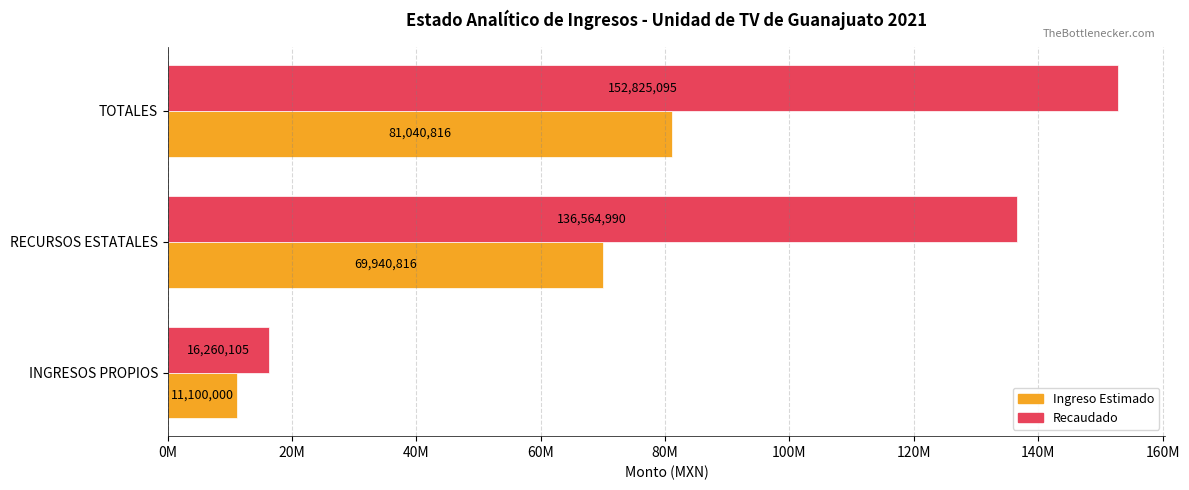

Reading left to right, list all the values displayed in this chart.

Ingreso Estimado: 11100000.0	69940816.3	81040816.3
Recaudado: 16260105.2	136564990.2	152825095.3